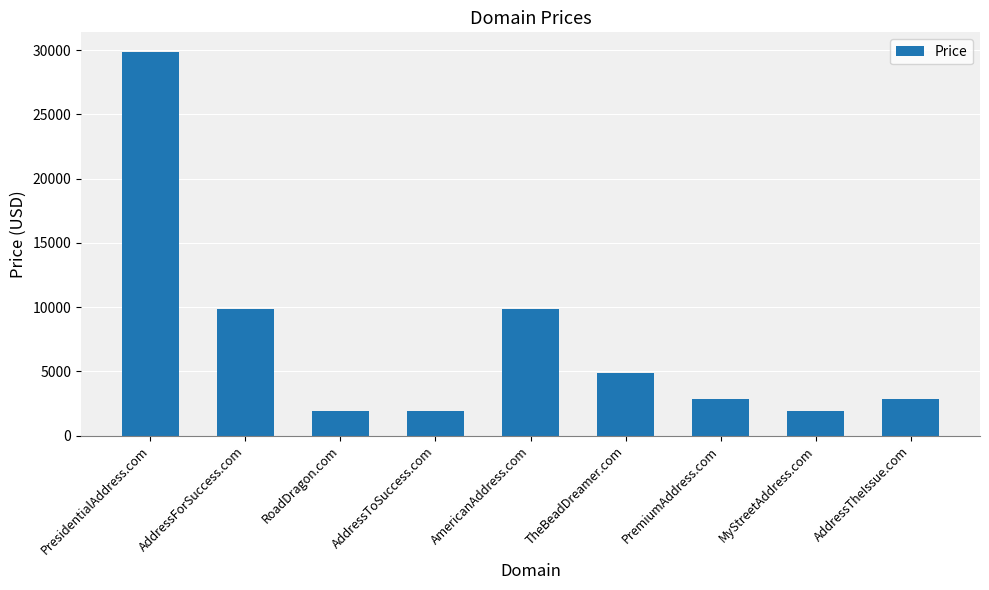

Reading right to left, what are all the values shown in this chart?

AddressTheIssue.com=2888	MyStreetAddress.com=1888	PremiumAddress.com=2888	TheBeadDreamer.com=4888	AmericanAddress.com=9888	AddressToSuccess.com=1888	RoadDragon.com=1888	AddressForSuccess.com=9888	PresidentialAddress.com=29888